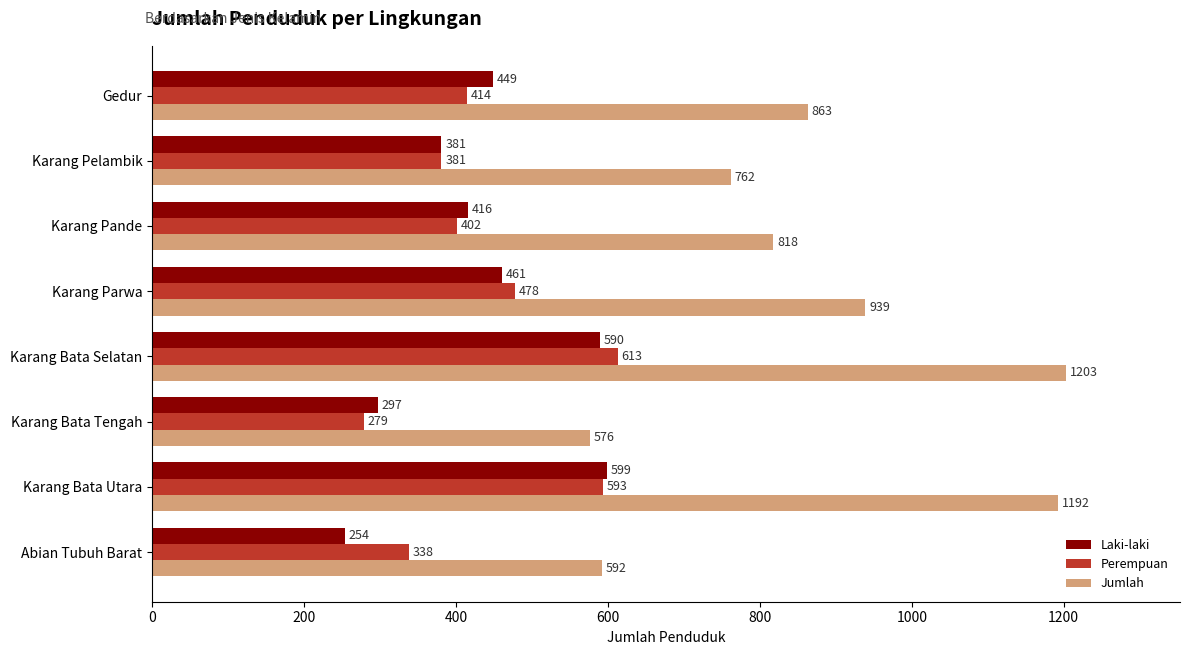

Which series changed the most between Karang Bata Selatan and Gedur?

Jumlah